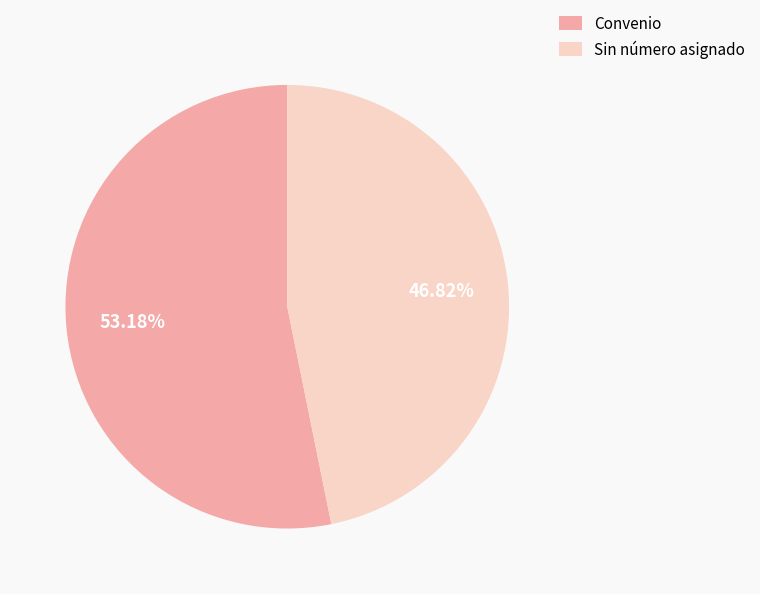

To the nearest percent, what is the average slice percentage?

50%